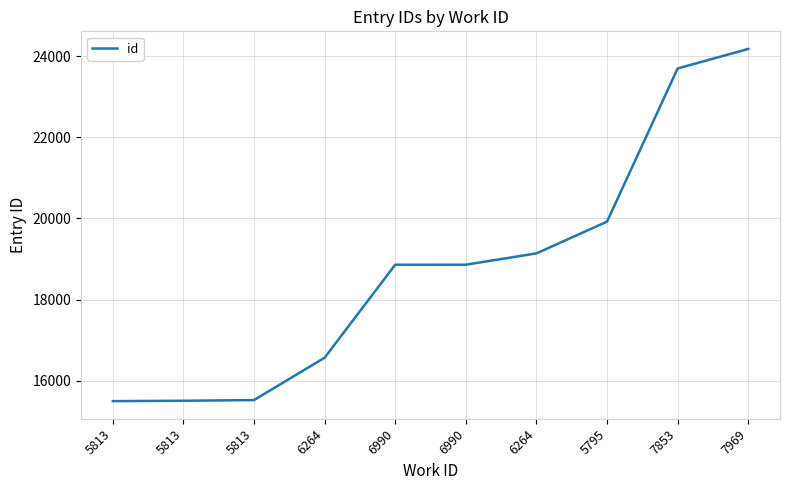

What is the minimum value shown in the chart?

15502